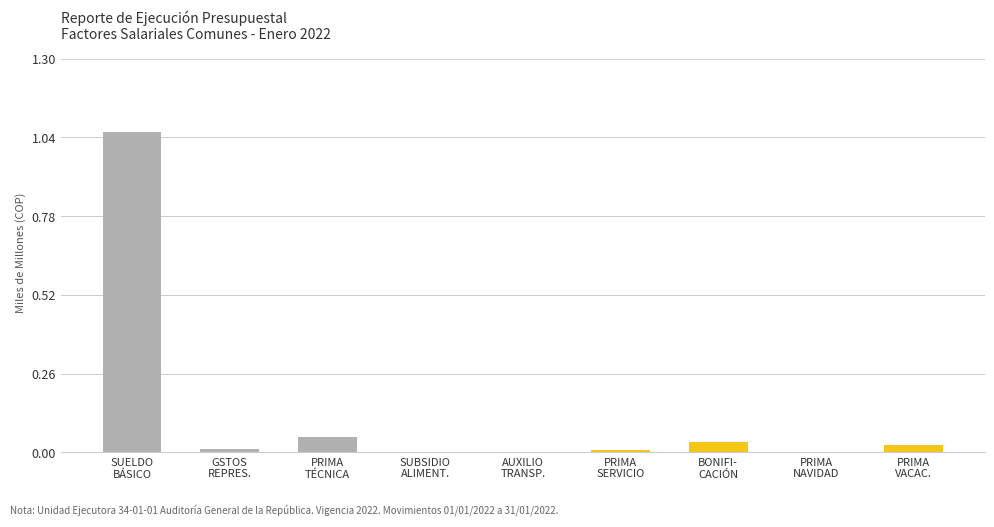

Are the bars grouped side by side (vs. stacked)?

No